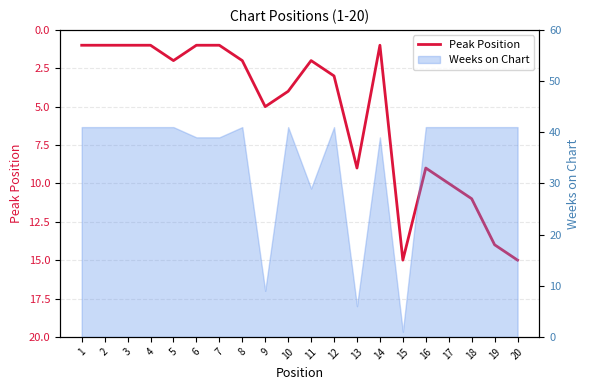

Rank the categories by value from lowest to highest.

1, 2, 3, 4, 6, 7, 14, 5, 8, 11, 12, 10, 9, 13, 16, 17, 18, 19, 15, 20